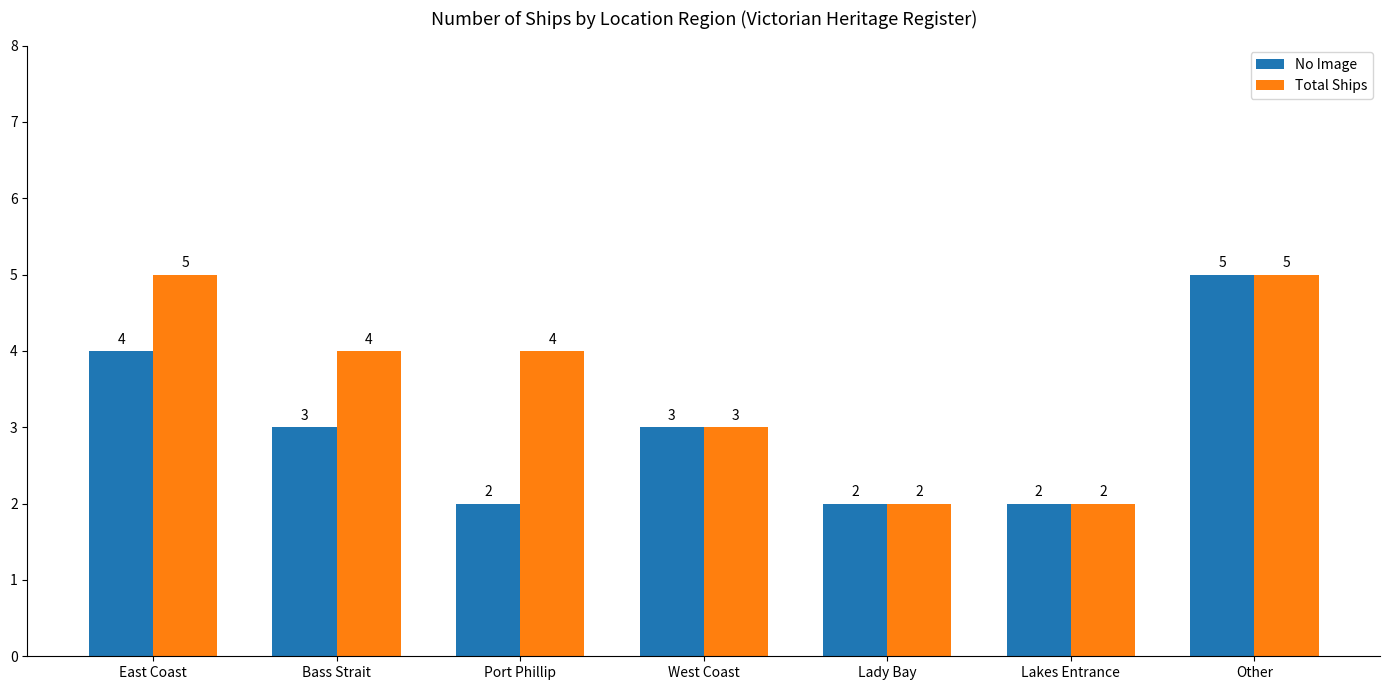

What is the label of the 6th bar from the left?

Lakes Entrance